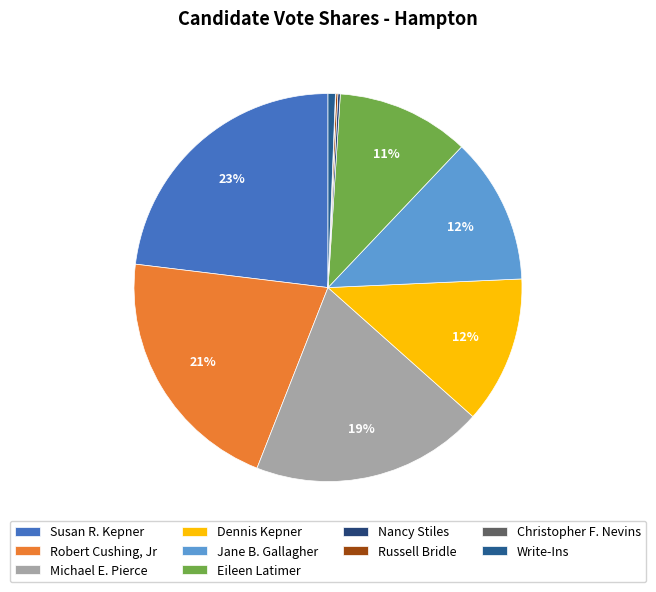

To the nearest percent, what is the average slice percentage?

10%